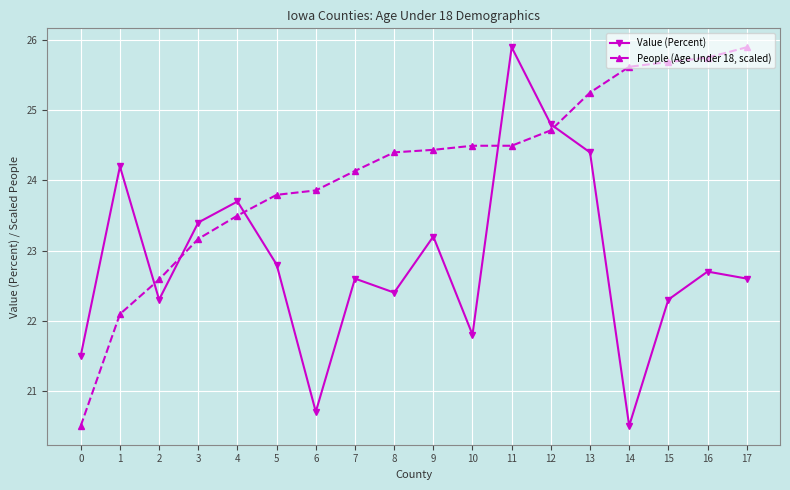

How many data points in Value (Percent) are above 22?

14